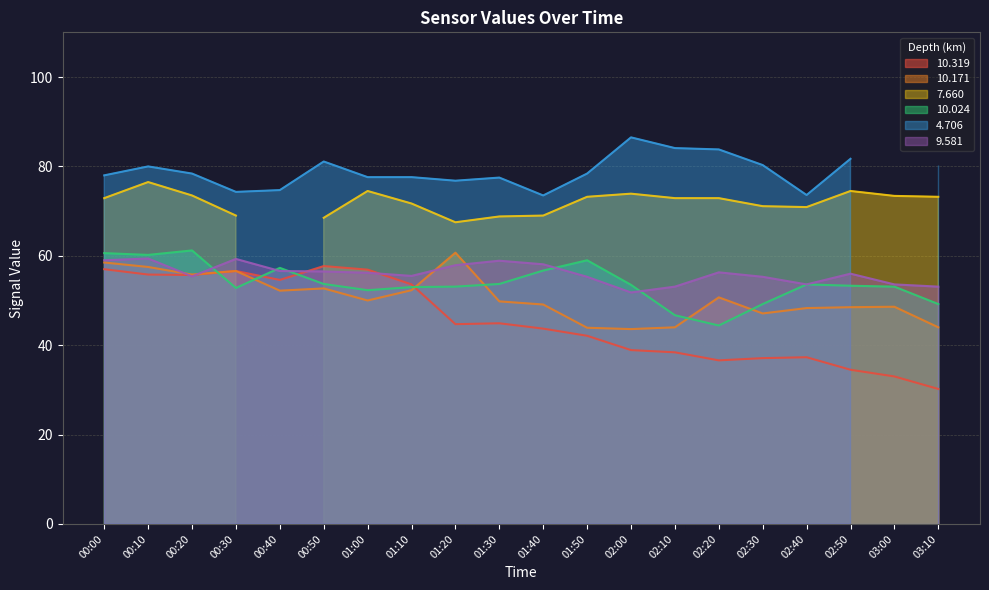

How many values in the  10.319 series are below 44?

10